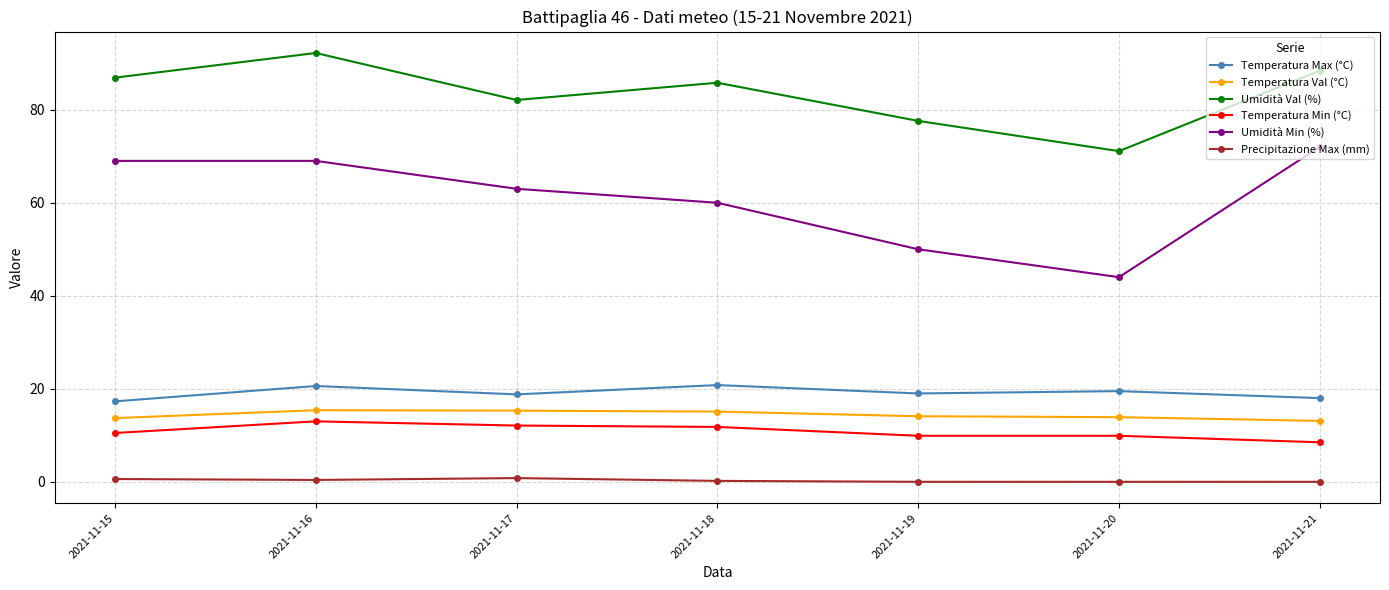

How many data points does each series have?

7